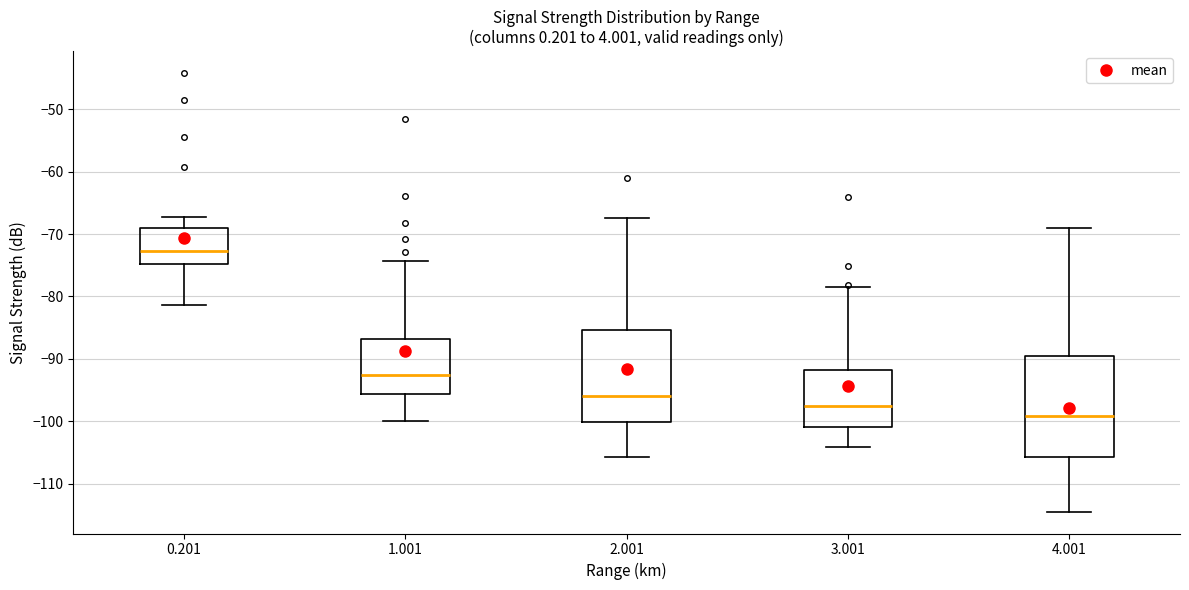

Reading left to right, transcribe this box plot: for each box, give where its median line is, the range the box spans, and where its two whiskers end, as read against the y-axis. The values are not printed on the chart, so give them approximately, as read against the axis.

0.201: median -73, box -75 to -69, whiskers -81 to -67
1.001: median -93, box -96 to -87, whiskers -100 to -74
2.001: median -96, box -100 to -85, whiskers -106 to -67
3.001: median -98, box -101 to -92, whiskers -104 to -78
4.001: median -99, box -106 to -90, whiskers -114 to -69